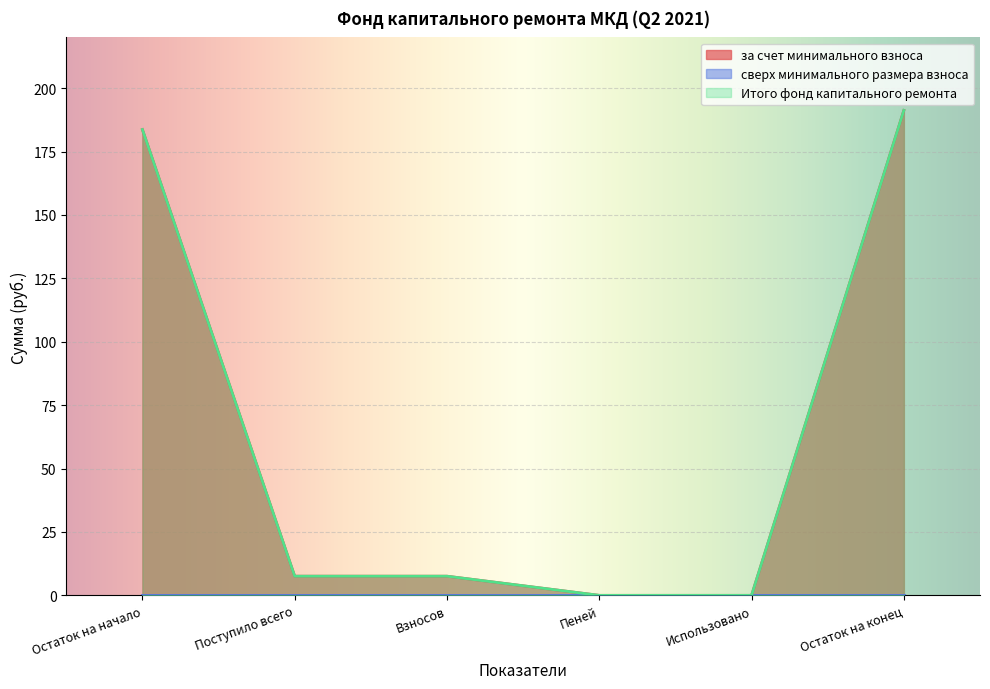

At which label does за счет минимального взноса reach its minimum?

Пеней